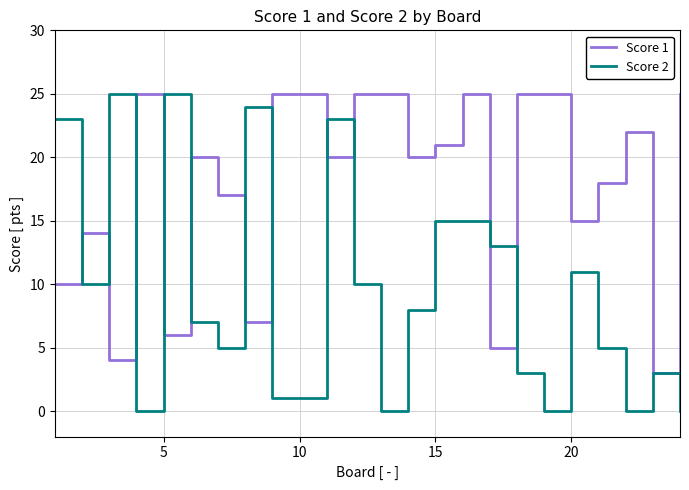

List the series in order of their overall mean, lowest first.

Score 2, Score 1